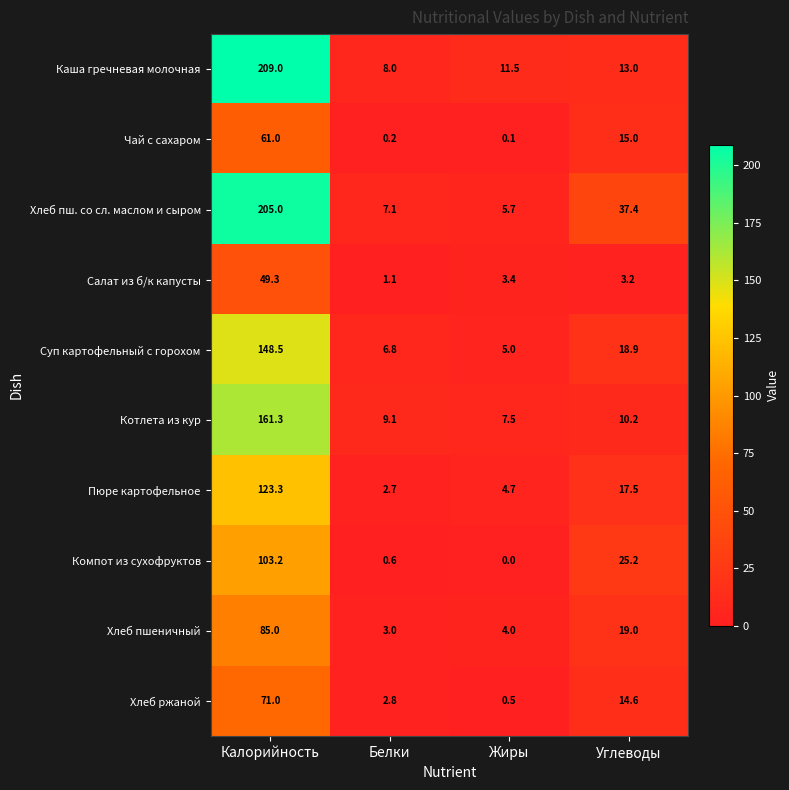

At Углеводы, list the series in order from largest to smallest.

Хлеб пш. со сл. маслом и сыром, Компот из сухофруктов, Хлеб пшеничный, Суп картофельный с горохом, Пюре картофельное, Чай с сахаром, Хлеб ржаной, Каша гречневая молочная, Котлета из кур, Салат из б/к капусты